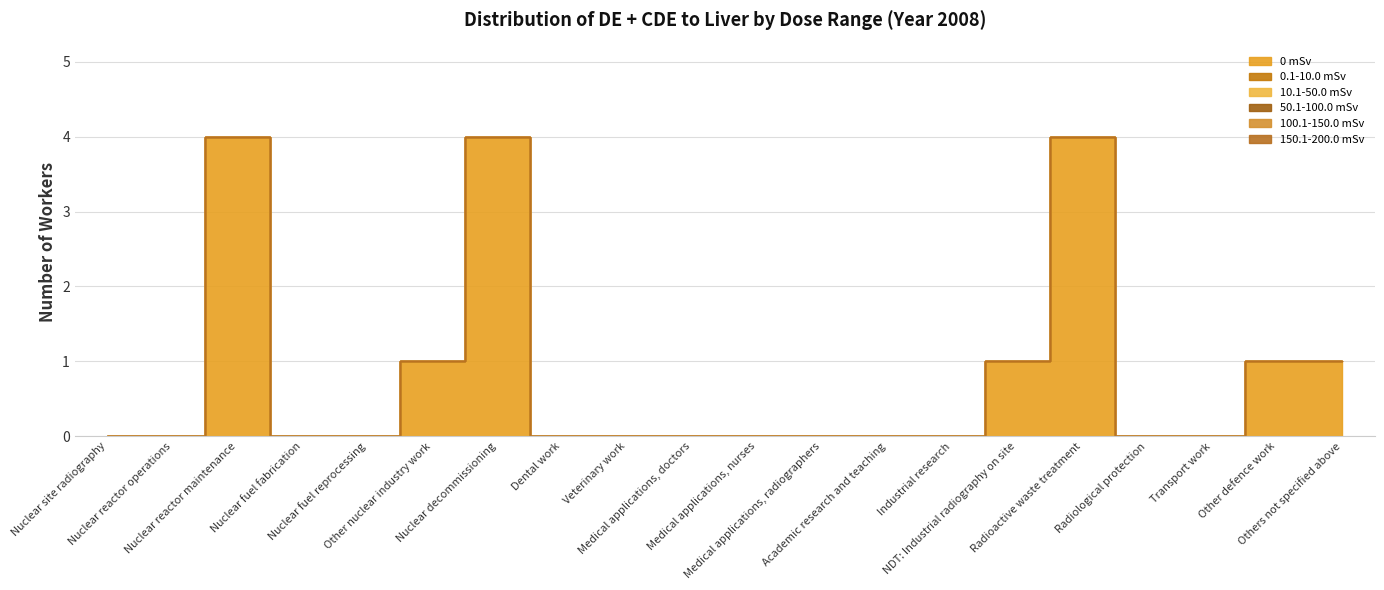

At how many categories does at least one series exceed 2?

3